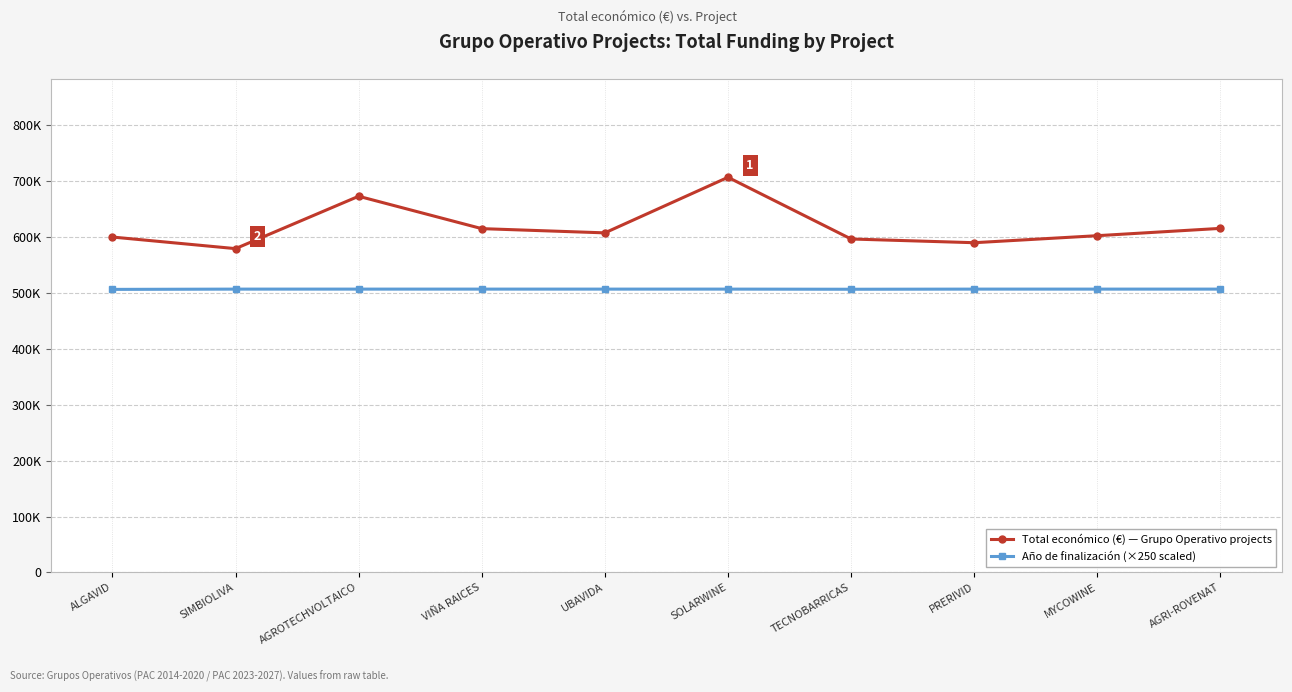

Which has a higher value, MYCOWINE or PRERIVID?

MYCOWINE